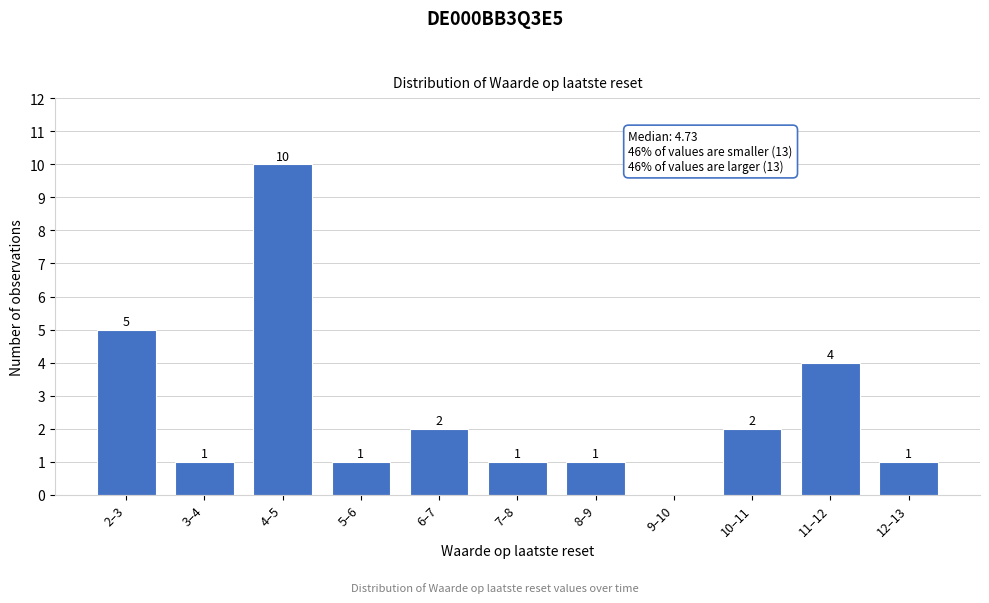

Reading left to right, transcribe all the data shown in this chart.

2–3=5	3–4=1	4–5=10	5–6=1	6–7=2	7–8=1	8–9=1	9–10=0	10–11=2	11–12=4	12–13=1